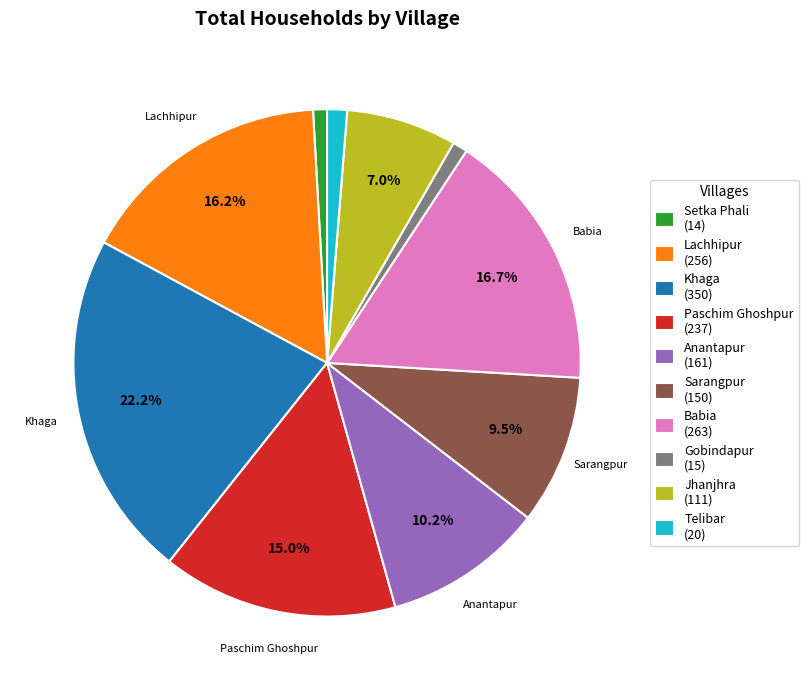

What is the ratio of the value at Sarangpur to the value at Lachhipur?

0.6